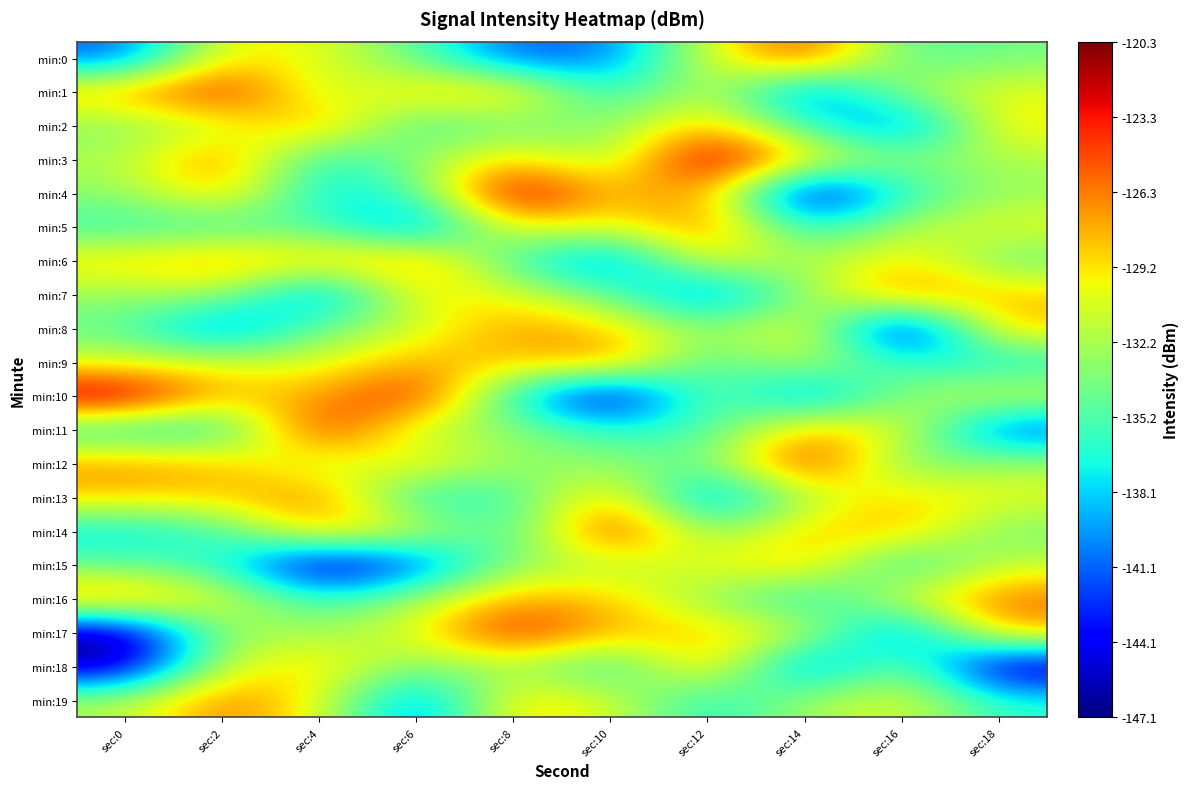

How many data points does each series have?

10